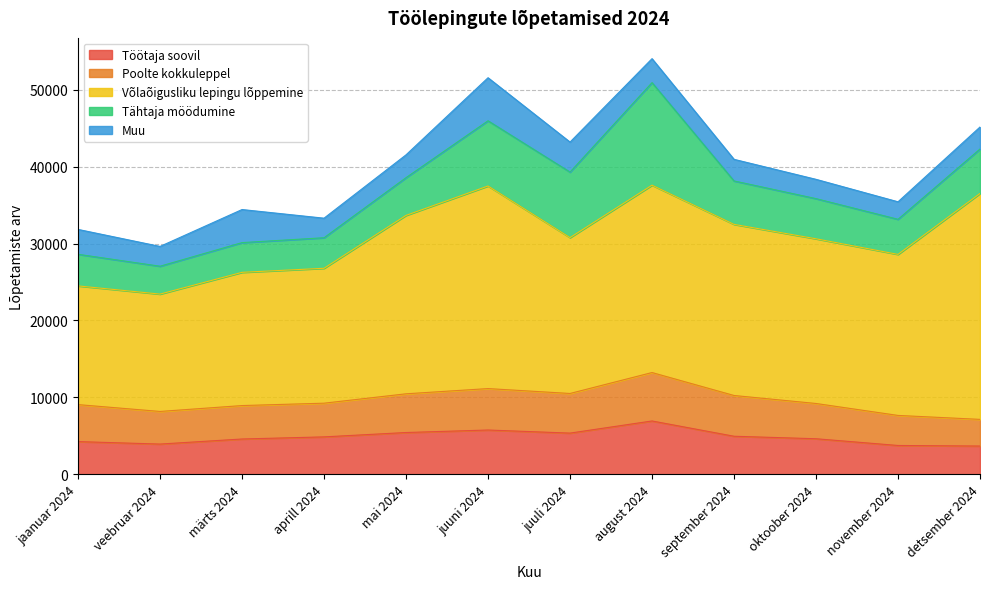

What is the maximum value for Muu?

5599